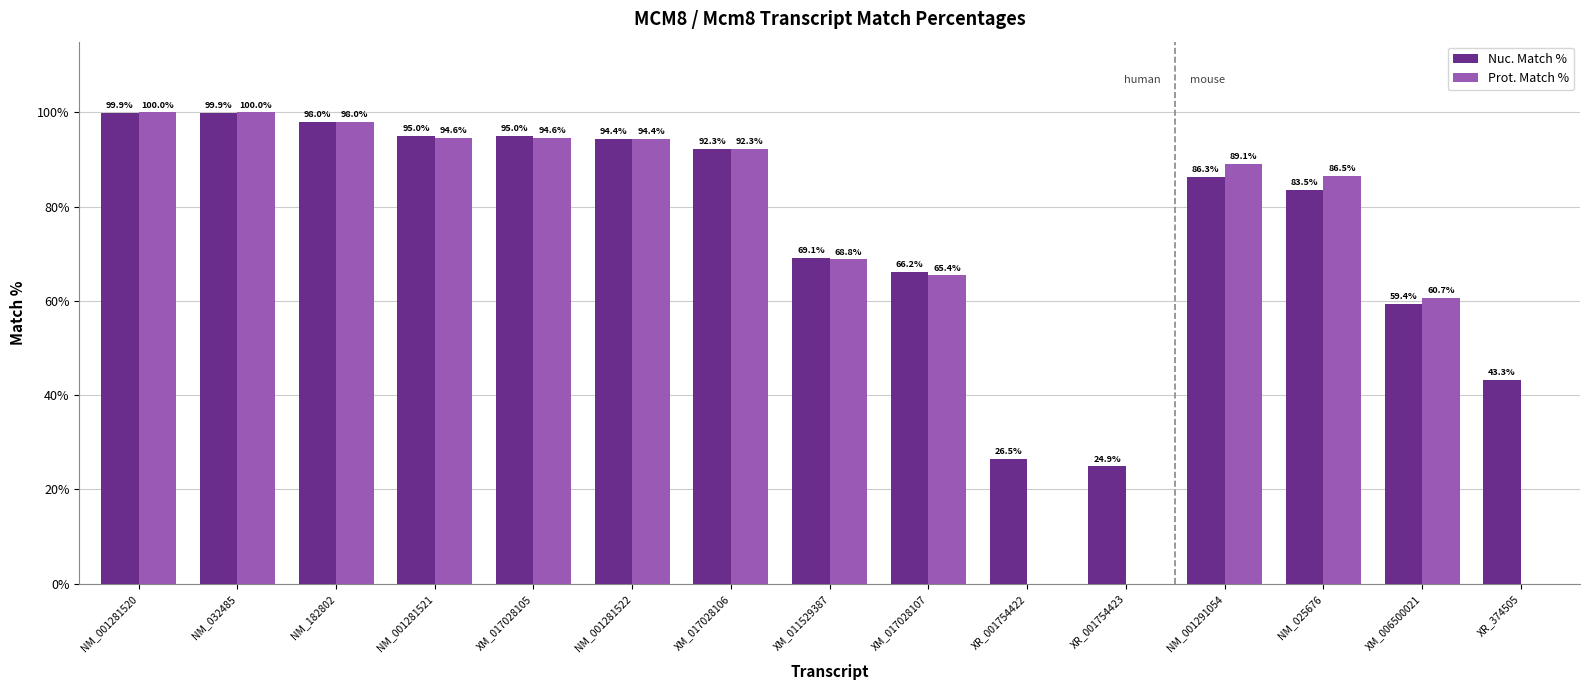

Is the value of Nuc. Match % at XM_017028105 greater than the value of Prot. Match % at XM_017028107?

Yes